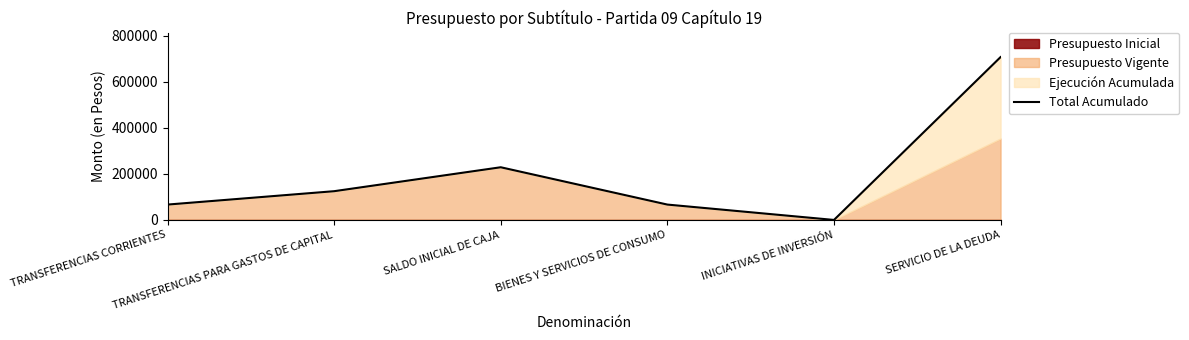

Reading left to right, what are all the values shown in this chart?

TRANSFERENCIAS CORRIENTES=66807	TRANSFERENCIAS PARA GASTOS DE CAPITAL=124949	SALDO INICIAL DE CAJA=229010	BIENES Y SERVICIOS DE CONSUMO=66807	INICIATIVAS DE INVERSIÓN=20	SERVICIO DE LA DEUDA=707878